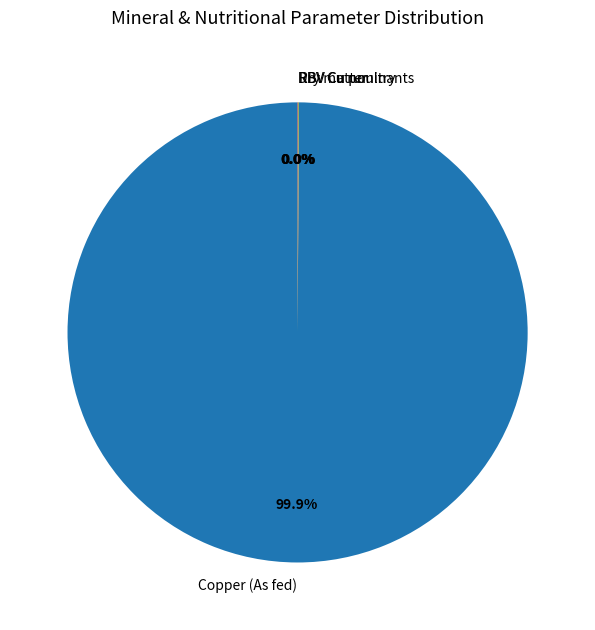

What is the largest slice in the pie chart?

Copper (As fed)